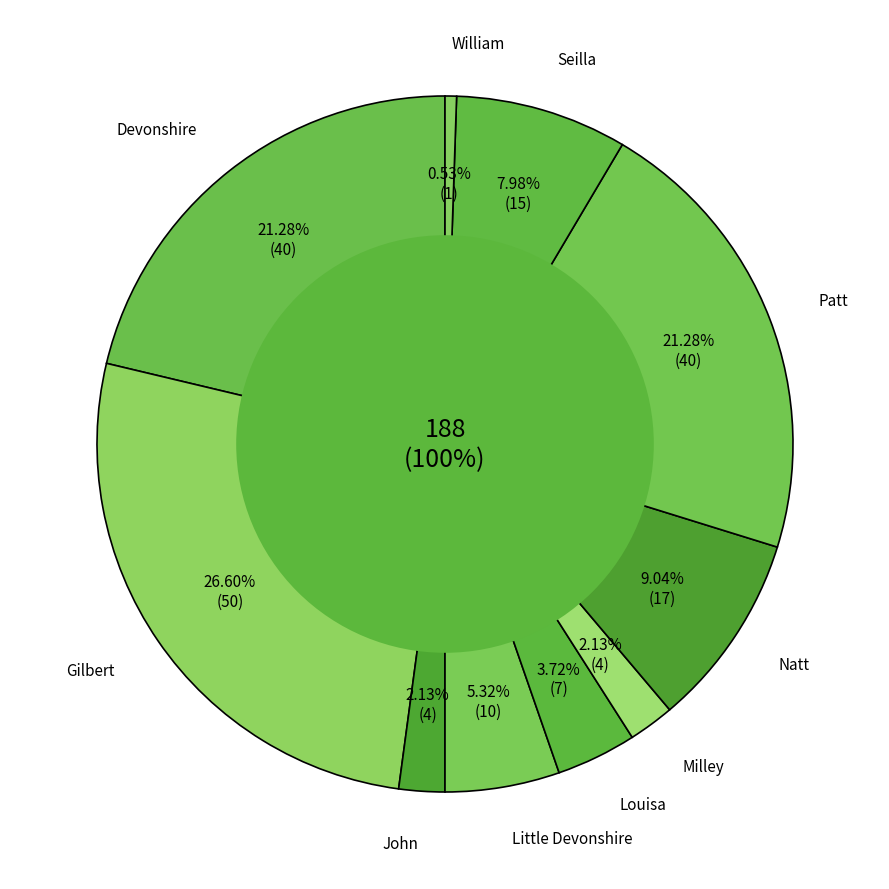

How many slices are in this pie chart?

10